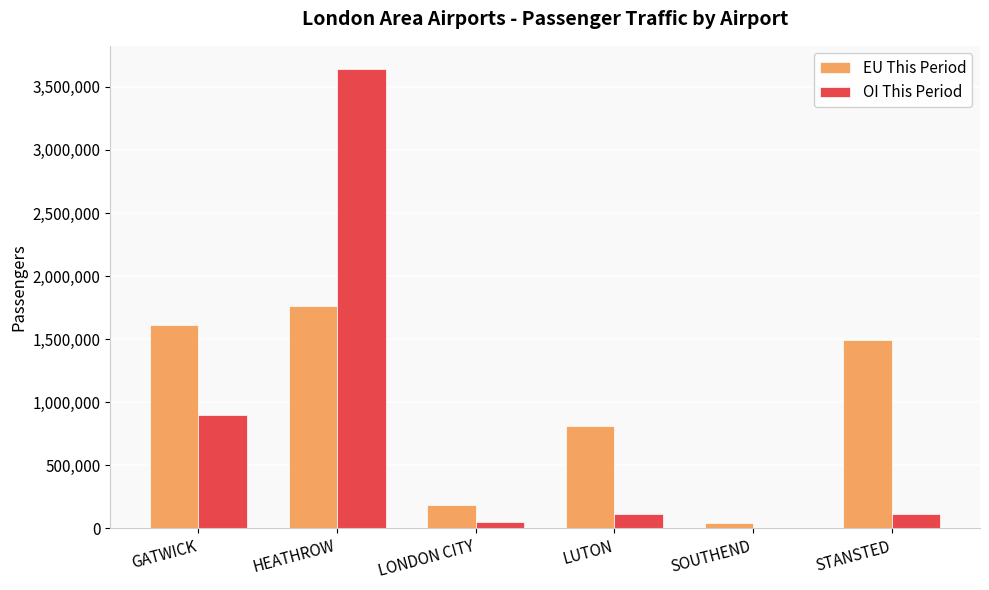

Which category has the highest value in the OI This Period series?

HEATHROW